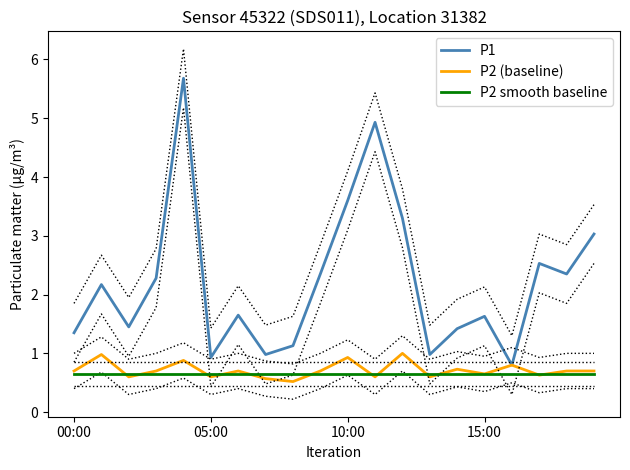

True or false: P1 and P2 smooth baseline intersect in this chart.

False